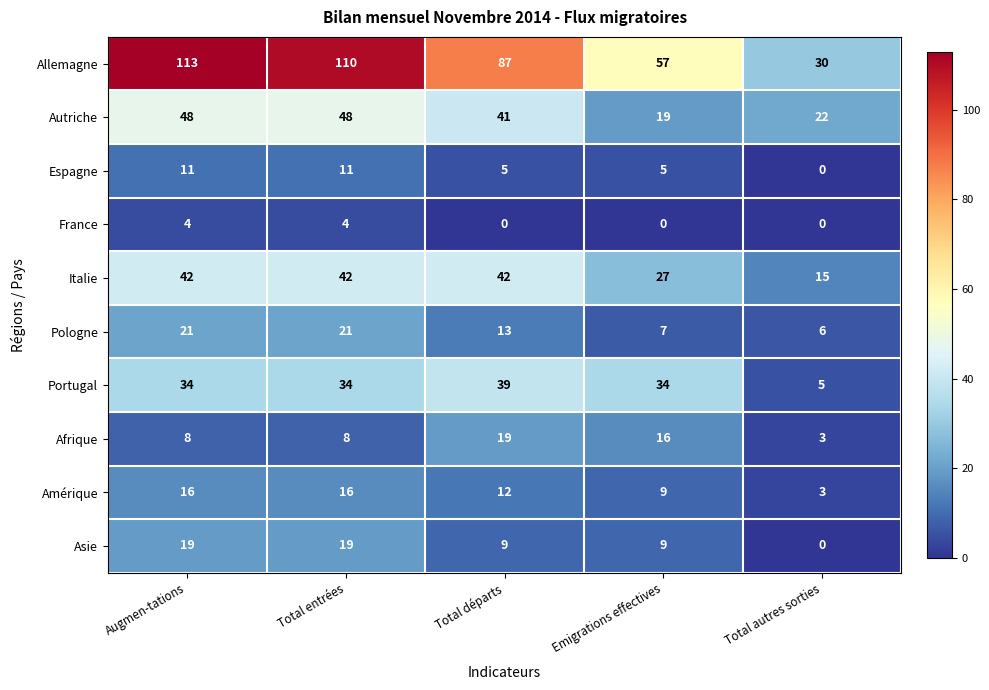

What is the difference between the highest and lowest values at Total entrées?

106